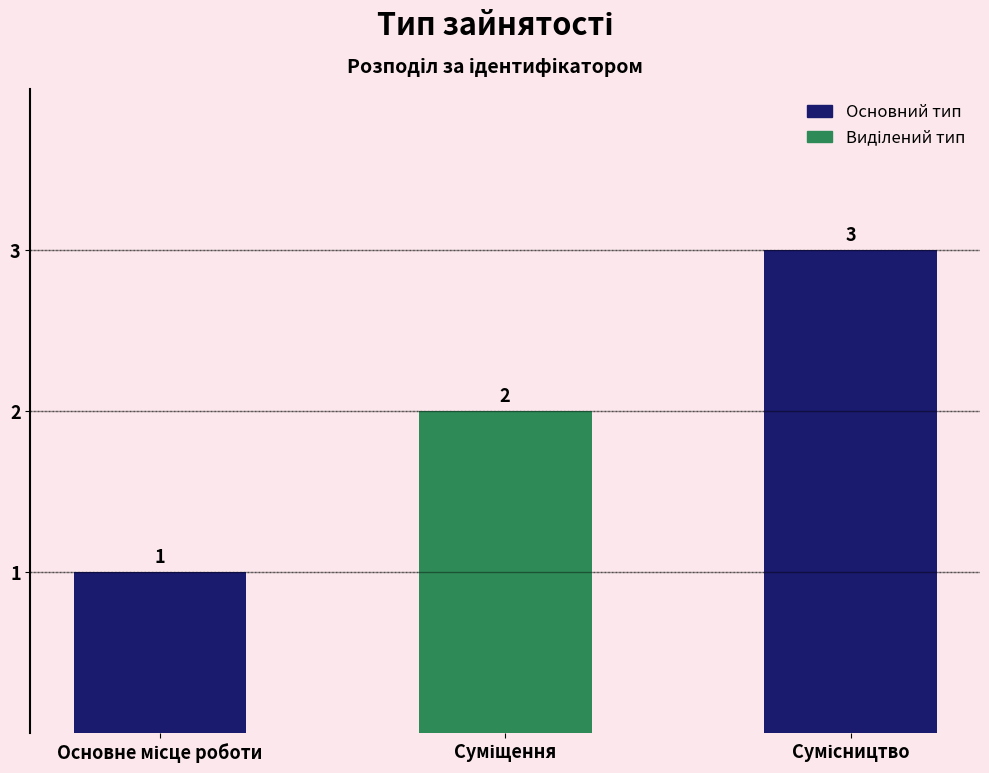

What is the difference between the maximum and minimum values?

2